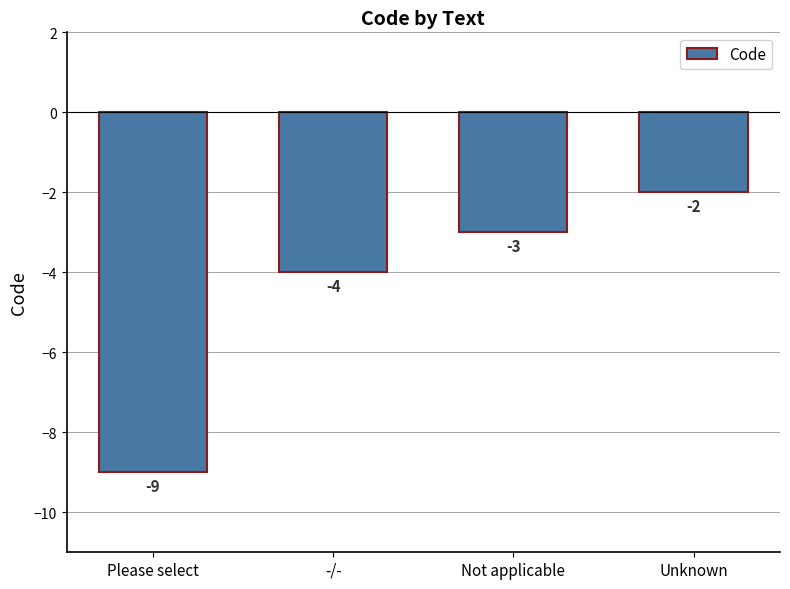

What is the difference between the maximum and minimum values?

7